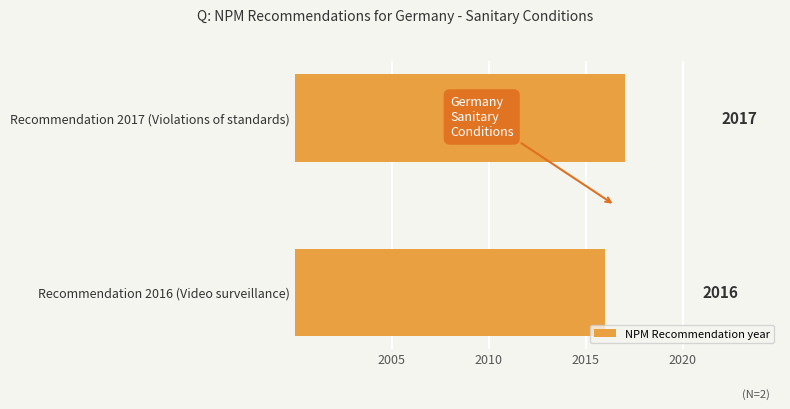

What is the sum of all values?

4033